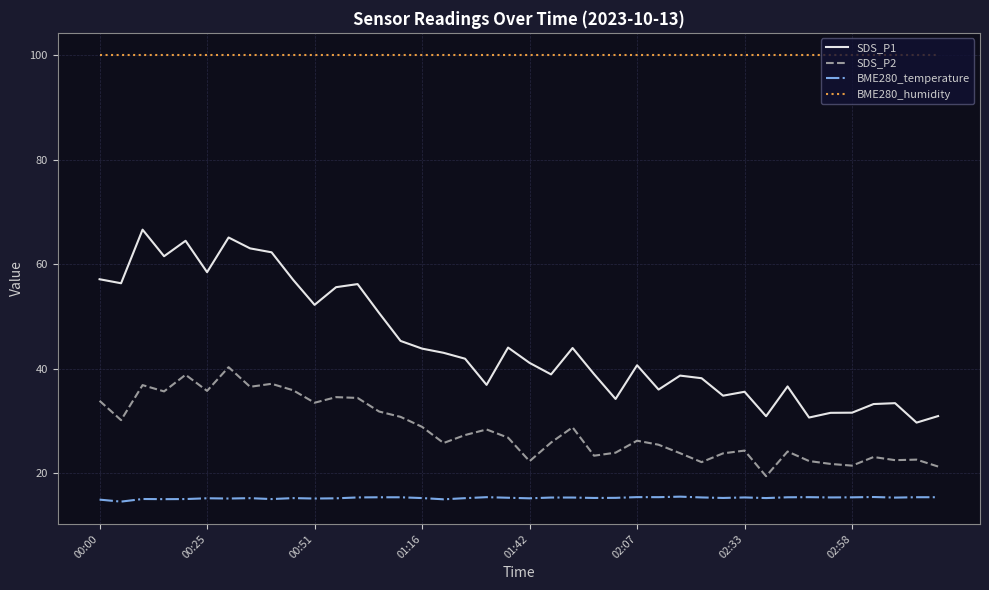

True or false: BME280_temperature has more than 1 points higher than both neighbors.

True